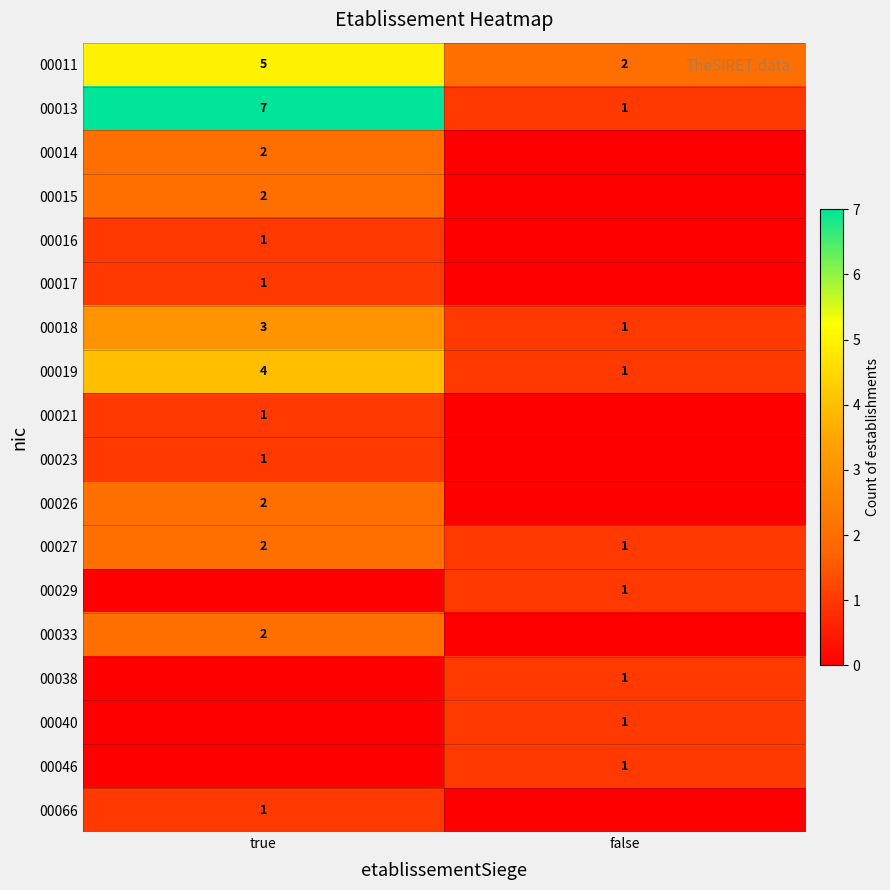

Is the value of 00016 at true greater than the value of 00027 at true?

No